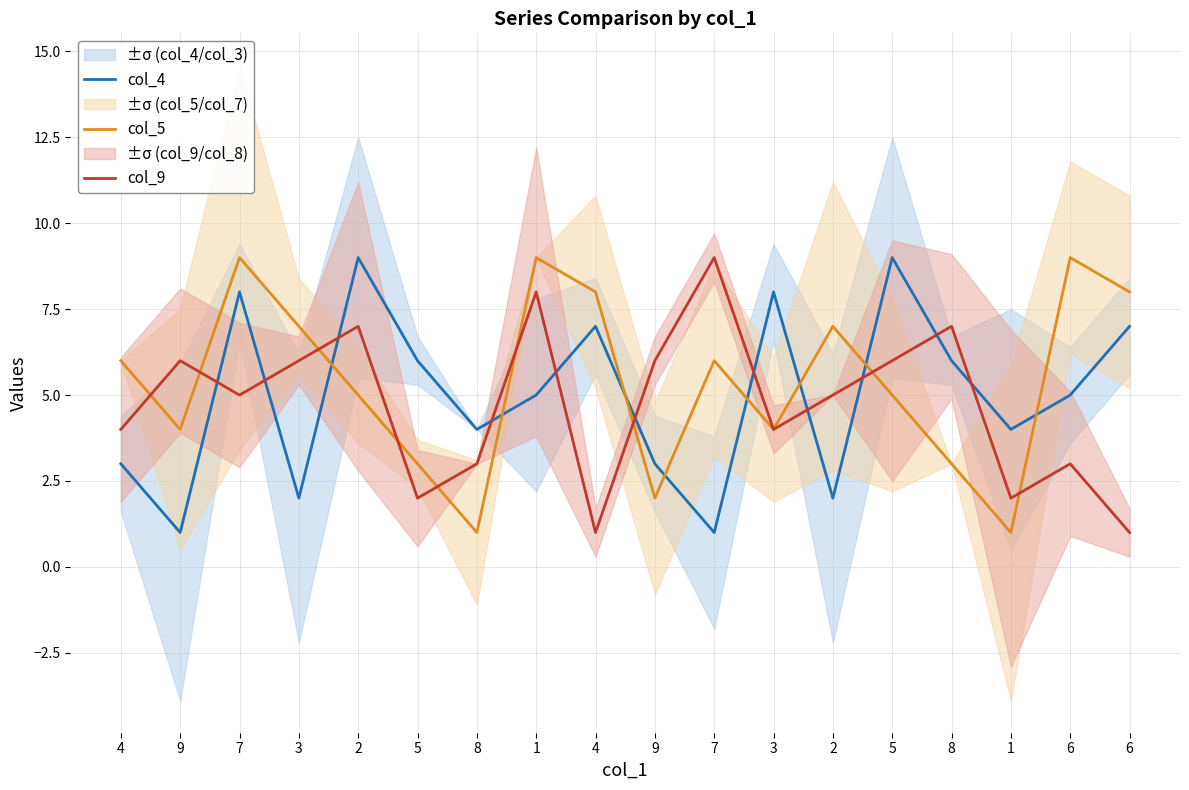

How many lines are shown in the chart?

3